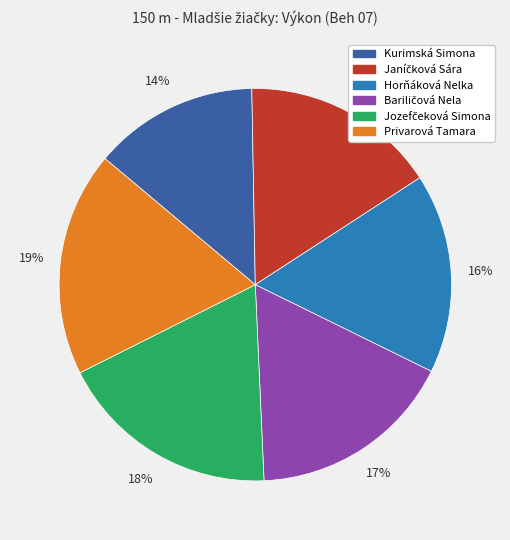

To the nearest percent, what percentage of the pie is Horňáková Nelka?

16%